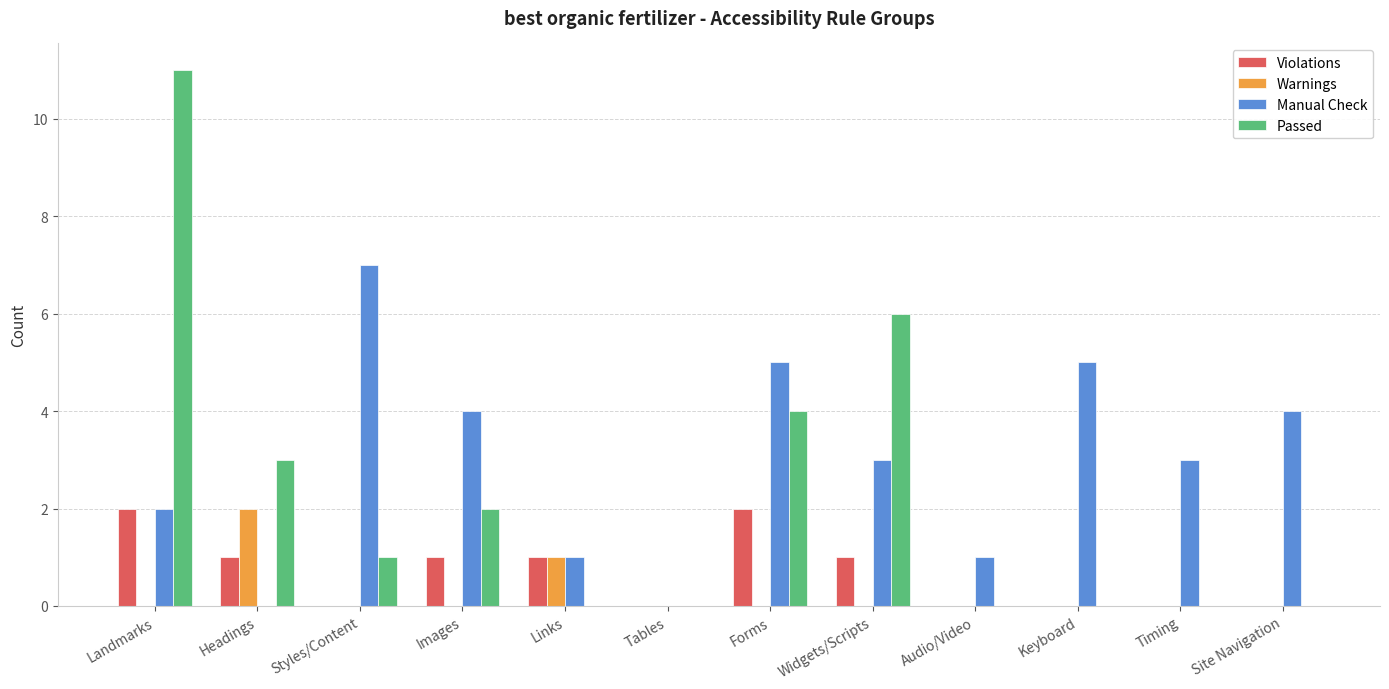

What is the sum of all Manual Check values?

35